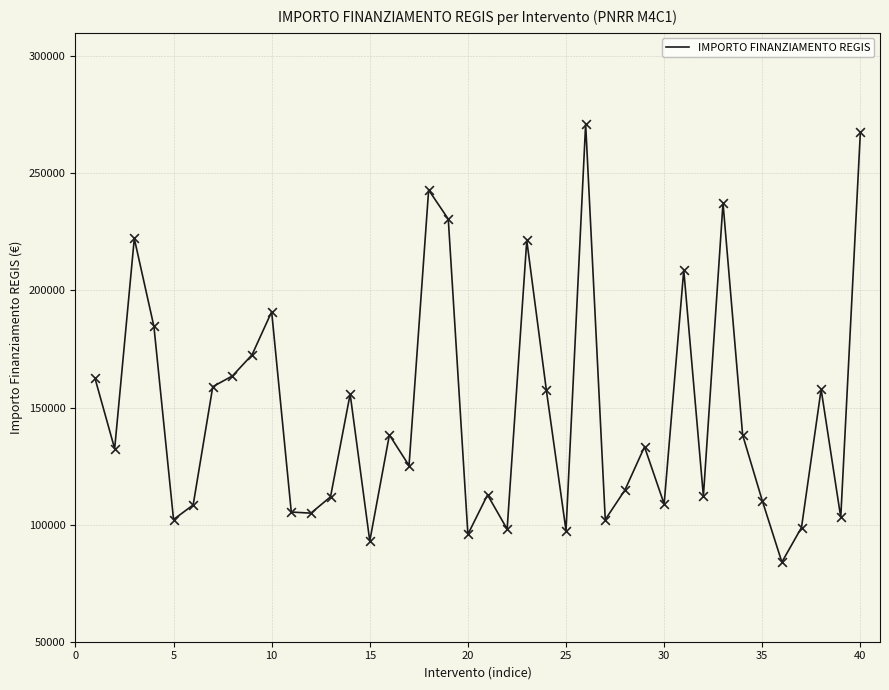

What is the smallest value displayed?

83981.8